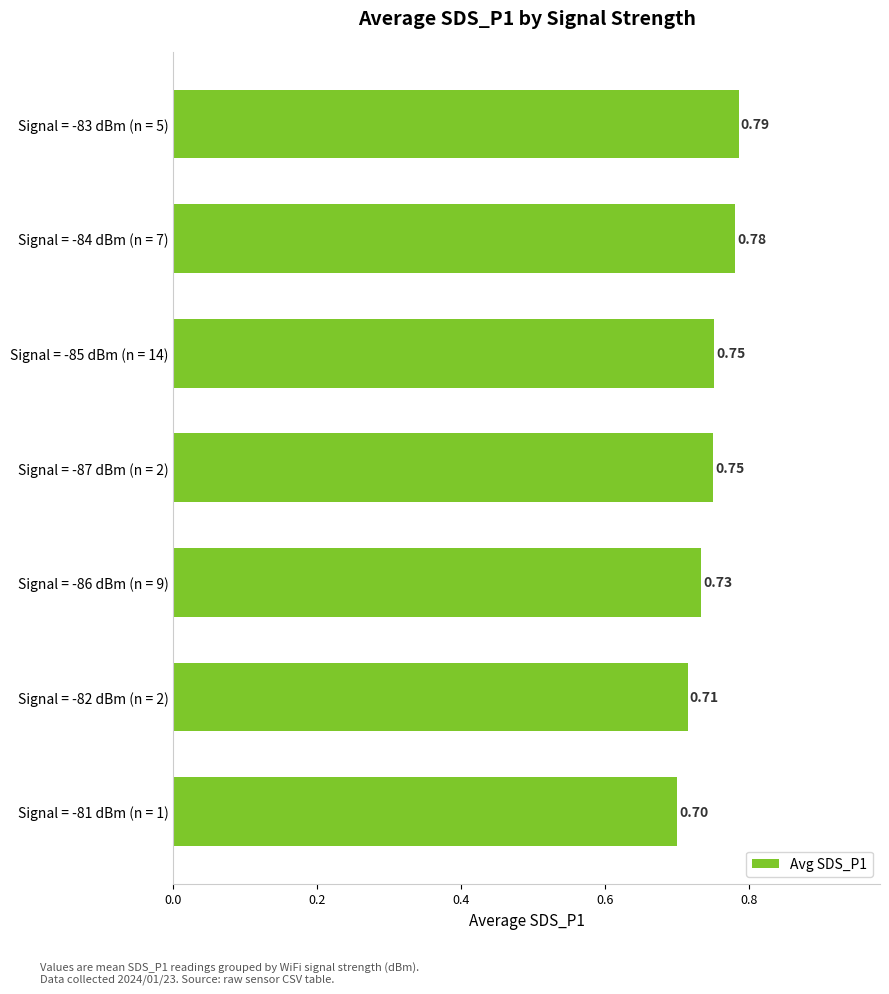

Between Signal = -84 dBm (n = 7) and Signal = -83 dBm (n = 5), which is larger?

Signal = -83 dBm (n = 5)